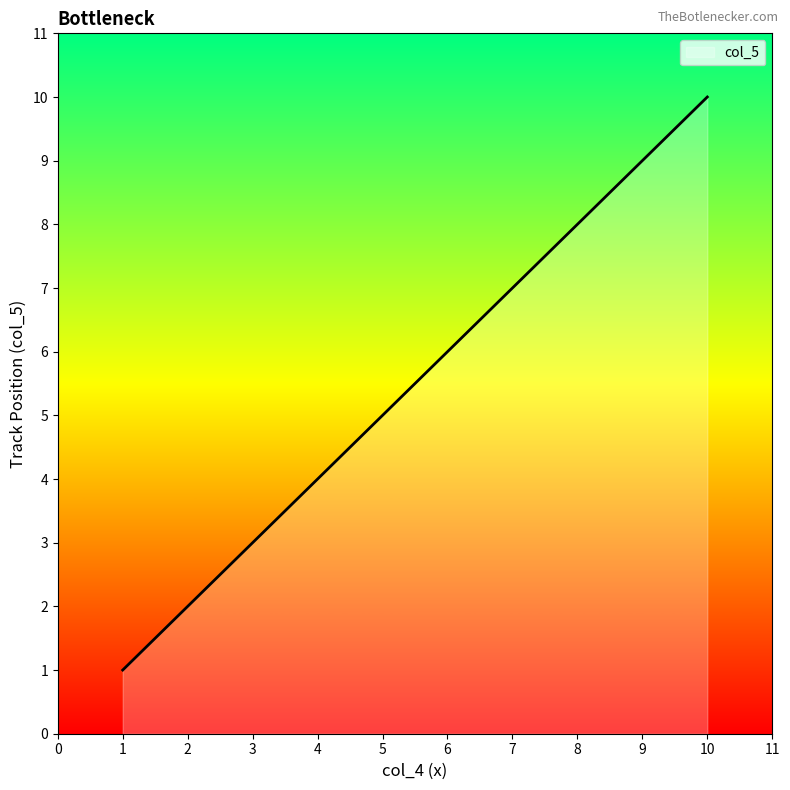

The value at 1 is 3. True or false?

False